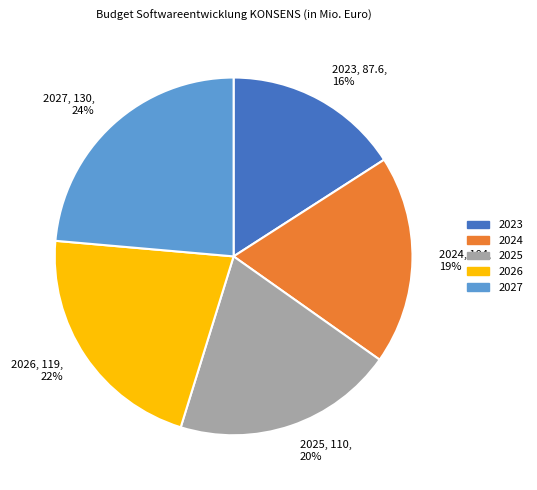

Is the sum of 2026, 119, 22% and 2027, 130, 24% greater than half?

No